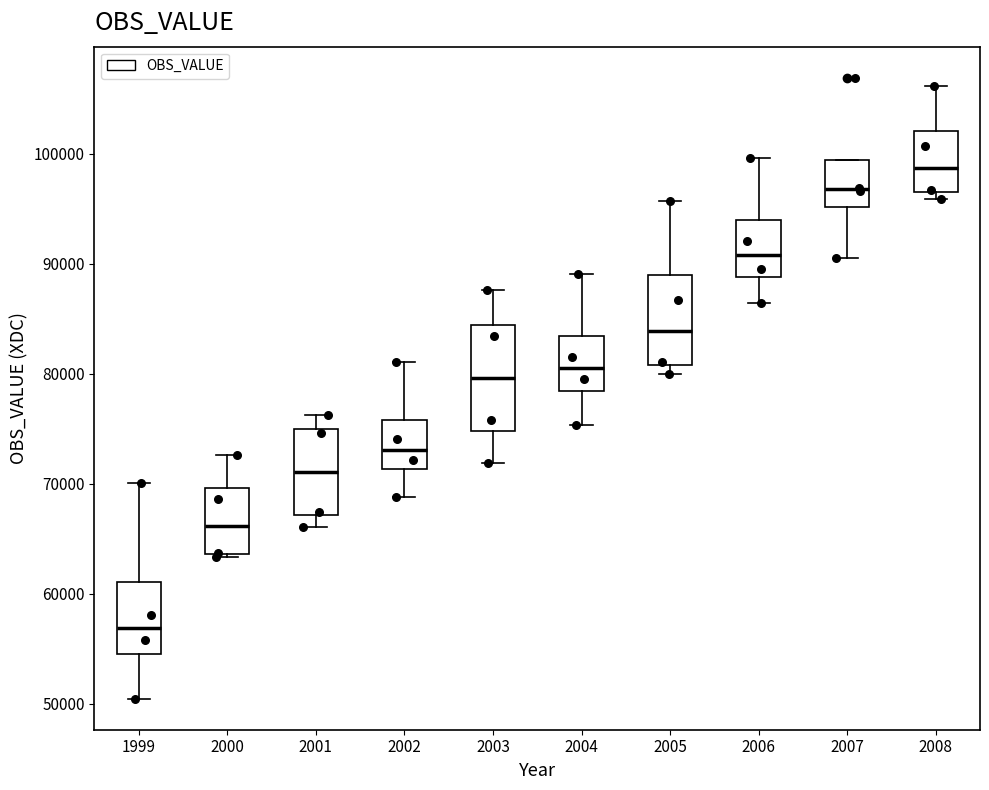

Comparing the boxes themselves (not the whiskers), which one is the tallest?

2003